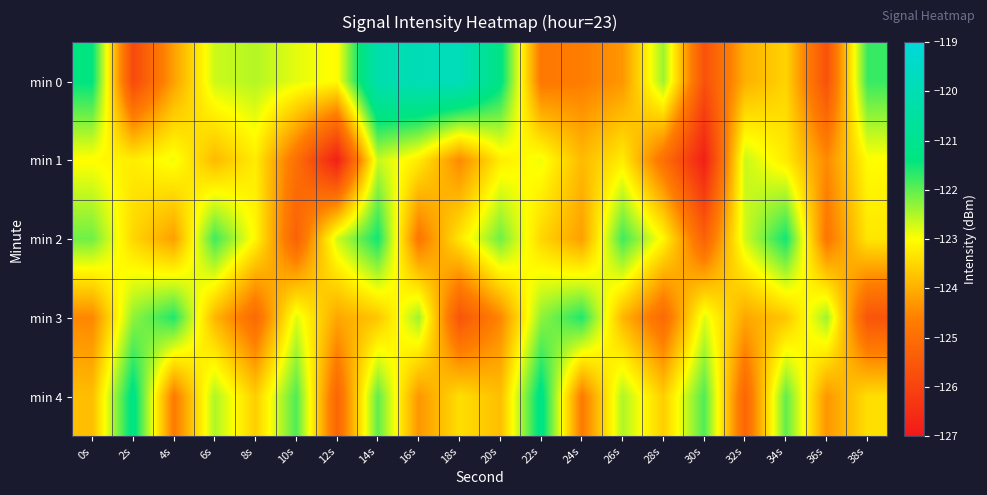

Reading left to right, list all the values displayed in this chart.

min 0: 0s=-121.4	2s=-125.9	4s=-124.2	6s=-122.7	8s=-122.5	10s=-122.8	12s=-123.0	14s=-120.1	16s=-119.9	18s=-119.8	20s=-121.3	22s=-124.8	24s=-124.6	26s=-124.3	28s=-122.4	30s=-125.7	32s=-124.0	34s=-123.5	36s=-125.7	38s=-121.7
min 1: 0s=-123.0	2s=-123.2	4s=-122.9	6s=-123.9	8s=-123.2	10s=-124.9	12s=-126.9	14s=-122.7	16s=-123.2	18s=-124.5	20s=-123.2	22s=-122.9	24s=-123.9	26s=-123.2	28s=-124.9	30s=-126.9	32s=-122.7	34s=-123.2	36s=-124.5	38s=-123.0
min 2: 0s=-122.1	2s=-123.5	4s=-124.2	6s=-121.8	8s=-123.1	10s=-125.3	12s=-122.7	14s=-121.5	16s=-124.8	18s=-123.3	20s=-122.1	22s=-123.5	24s=-124.2	26s=-121.8	28s=-123.1	30s=-125.3	32s=-122.7	34s=-121.5	36s=-124.8	38s=-123.3
min 3: 0s=-124.5	2s=-122.3	4s=-121.6	6s=-123.9	8s=-125.1	10s=-122.8	12s=-124.1	14s=-123.7	16s=-122.4	18s=-125.6	20s=-124.5	22s=-122.3	24s=-121.6	26s=-123.9	28s=-125.1	30s=-122.8	32s=-124.1	34s=-123.7	36s=-122.4	38s=-125.6
min 4: 0s=-123.8	2s=-121.2	4s=-124.7	6s=-122.5	8s=-123.6	10s=-121.9	12s=-125.2	14s=-122.0	16s=-124.3	18s=-123.4	20s=-123.8	22s=-121.2	24s=-124.7	26s=-122.5	28s=-123.6	30s=-121.9	32s=-125.2	34s=-122.0	36s=-124.3	38s=-123.4